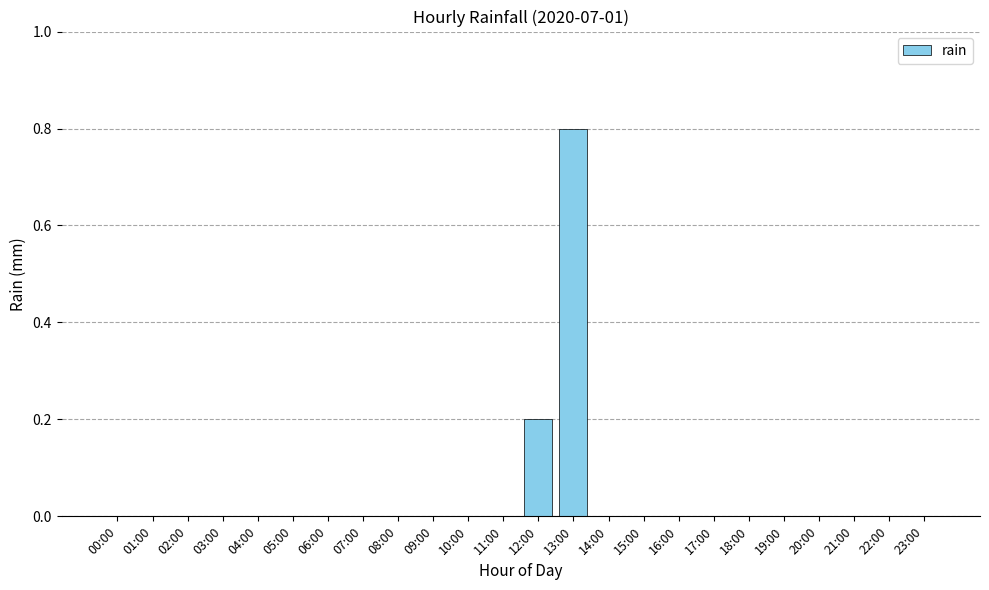

Which category has the highest value across all series?

13:00